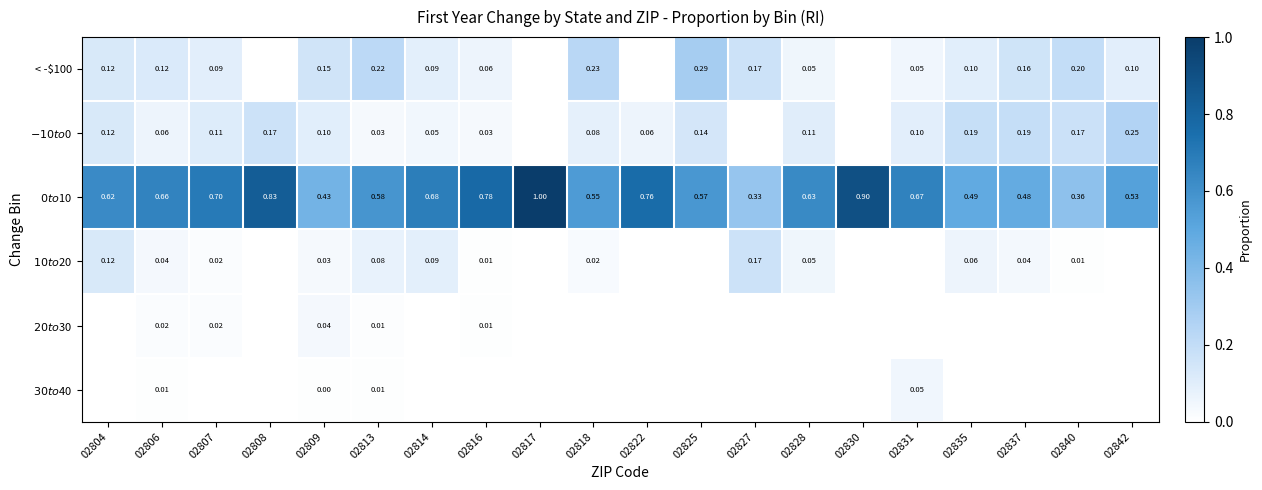

What is the maximum value for $0 to $10?

1.0